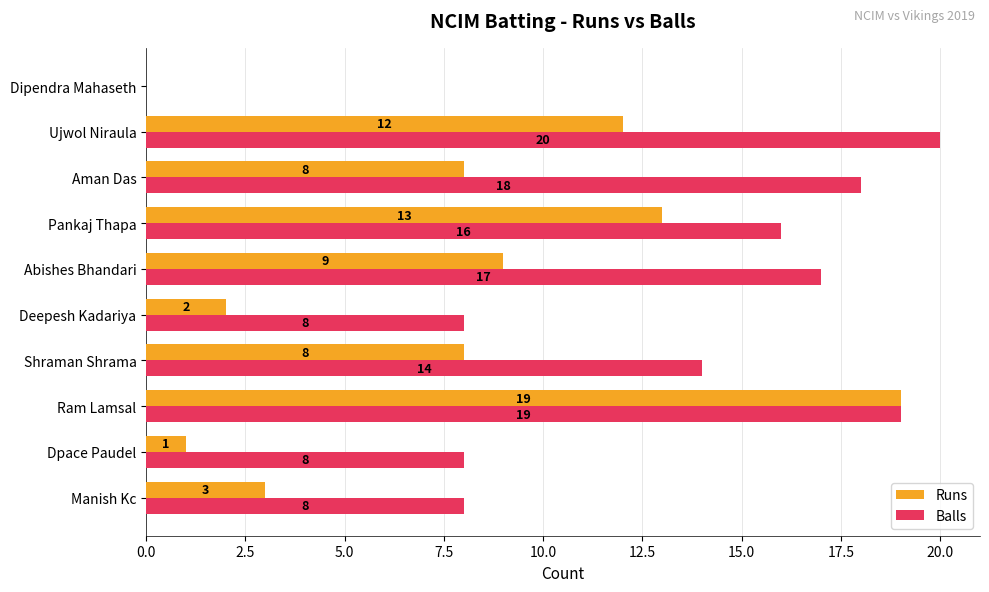

What value does the Runs series have at Pankaj Thapa, to the nearest 5?

15